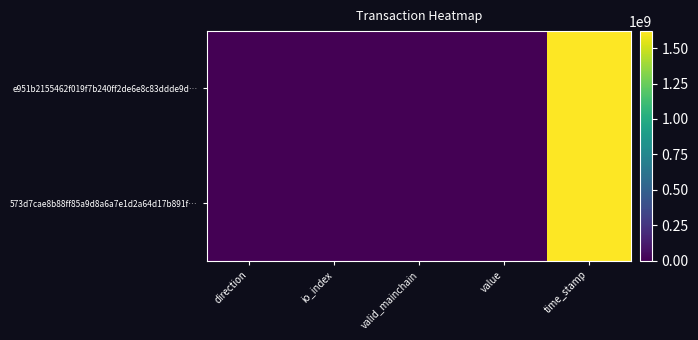

Between direction and time_stamp, which is larger?

time_stamp